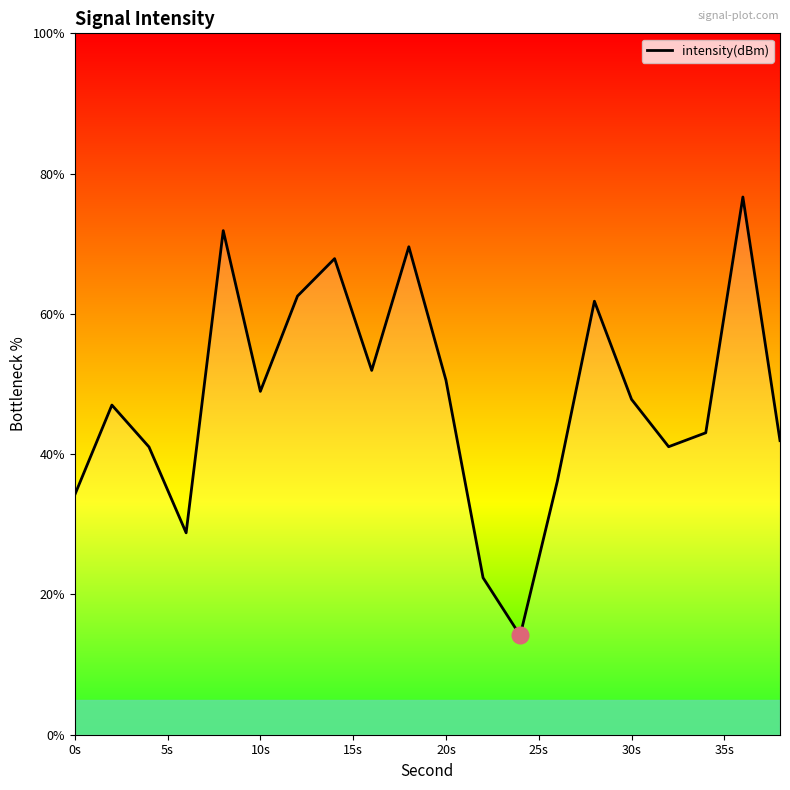

What is the difference between the maximum and minimum values?

62.5